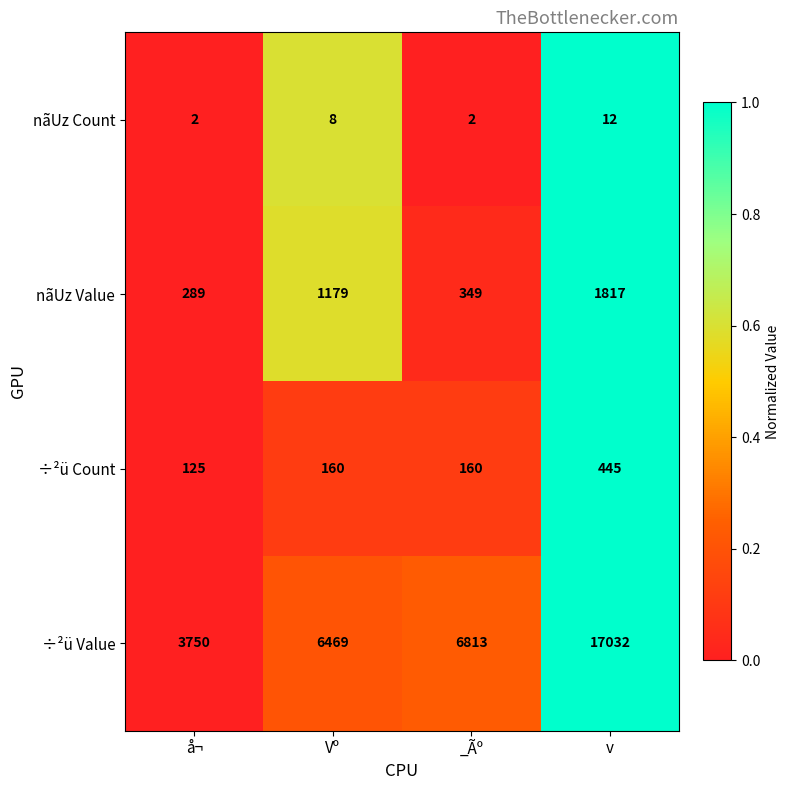

What is the difference between the highest and lowest values at v?

17020